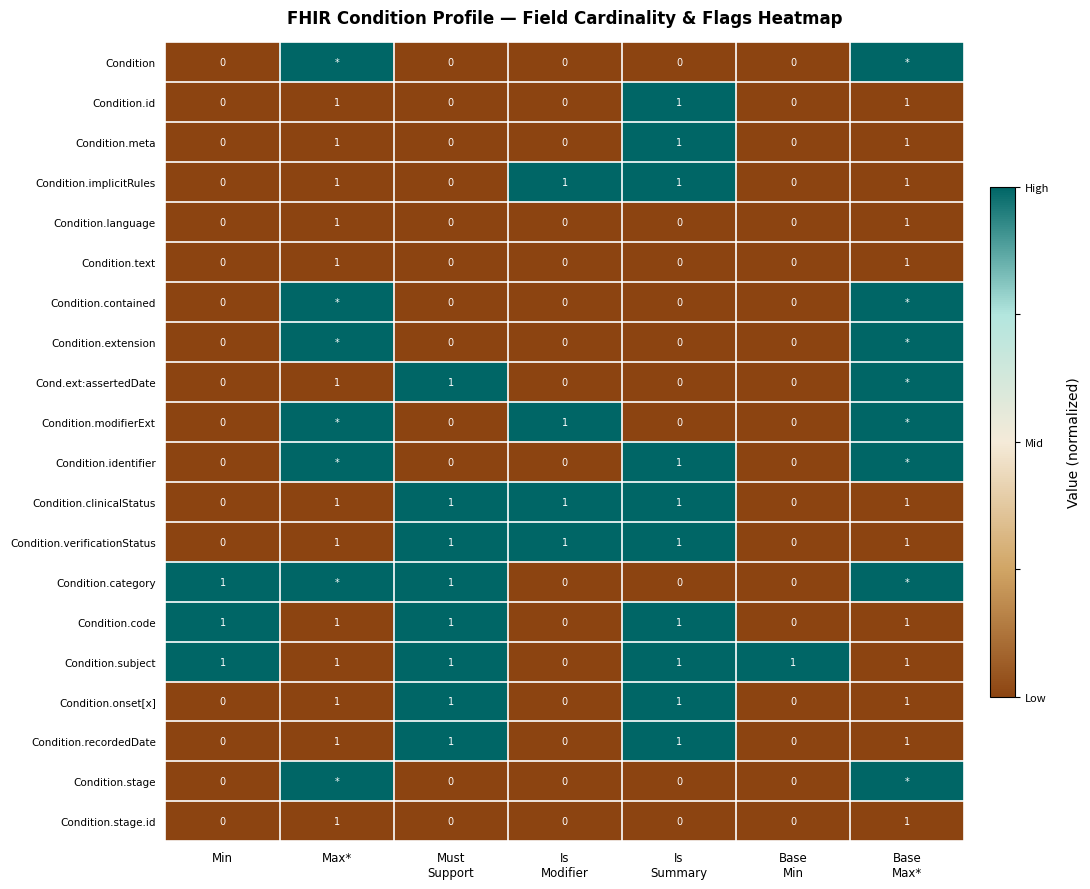

What is the total value across all series at Min?

3